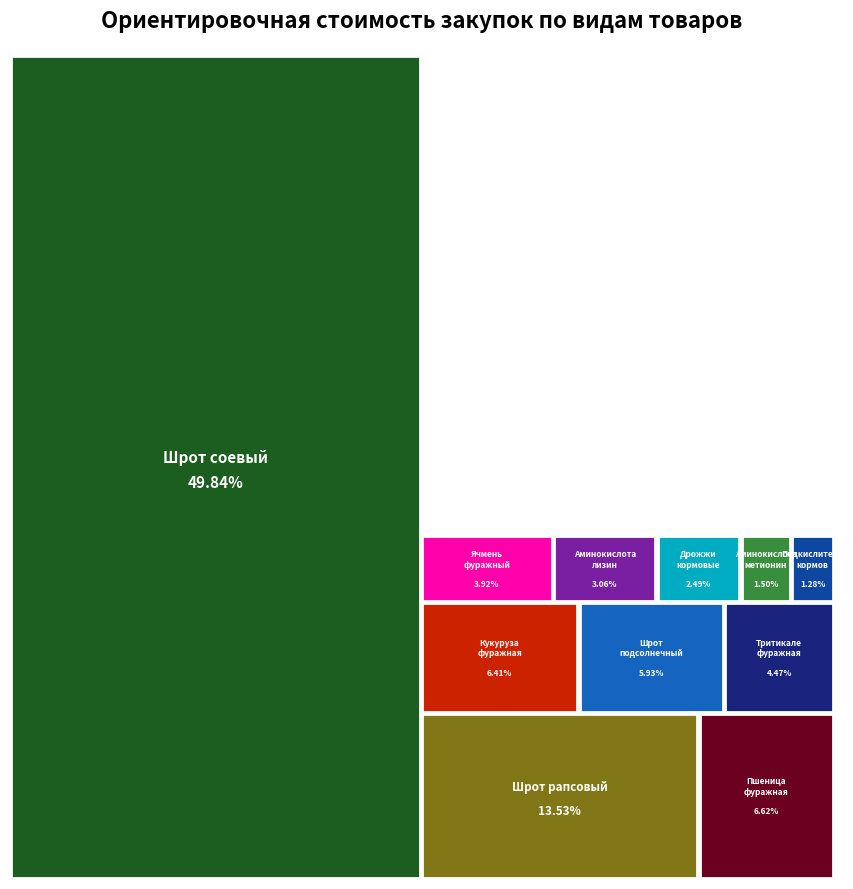

Reading left to right, transcribe all the data shown in this chart.

Ячмень фуражный=1650000	Пшеница фуражная=2790000	Тритикале фуражная=1885000	Кукуруза фуражная=2700000	Шрот соевый=21000000	Шрот подсолнечный=2500000	Шрот рапсовый=5700000	Аминокислота лизин=1290000	Аминокислота метионин=630000	Дрожжи кормовые=1050000	Адсорбент микотоксинов=400000	Подкислитель кормов=540000